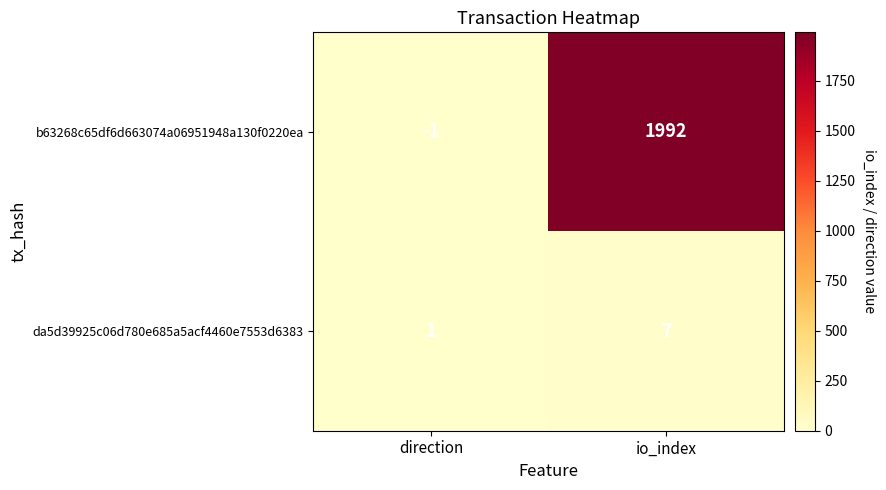

True or false: b63268c65df6d663074a06951948a130f0220ea has a value of 1992 at io_index.

True